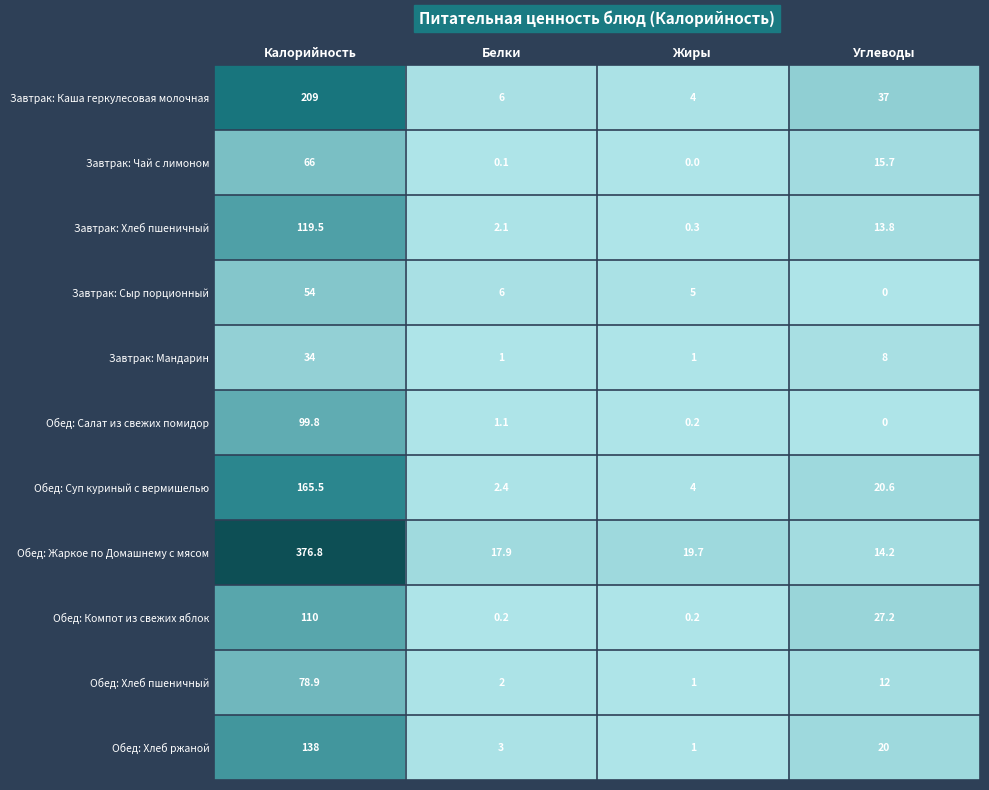

Count the number of data series in this chart.

11